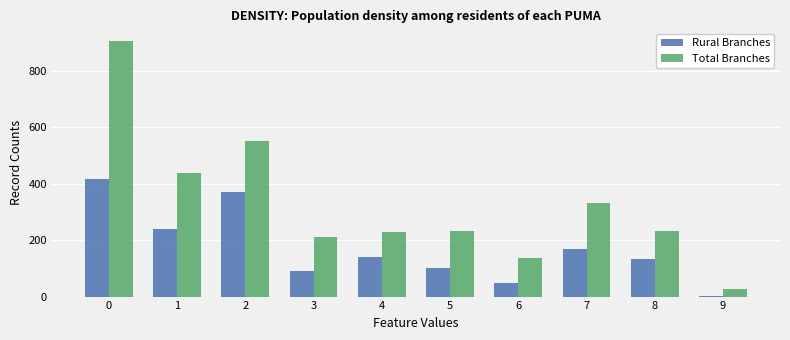

Which series has the largest total across all categories?

Total Branches